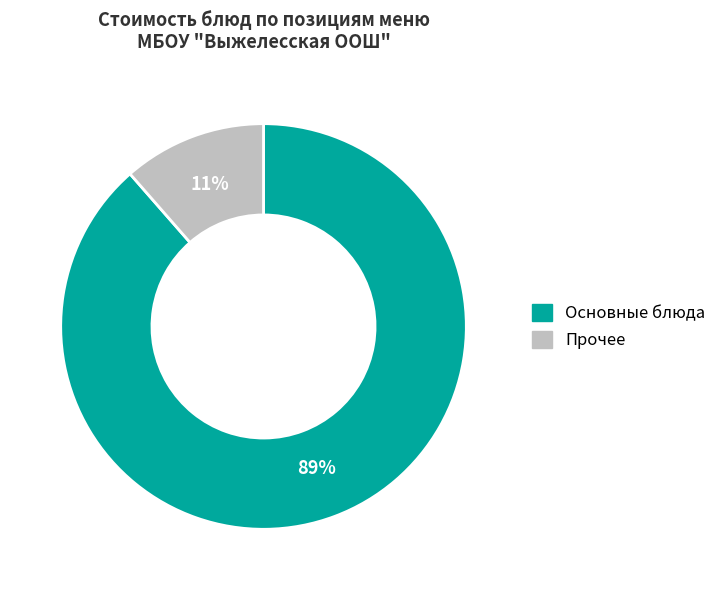

To the nearest percent, what is the average slice percentage?

50%